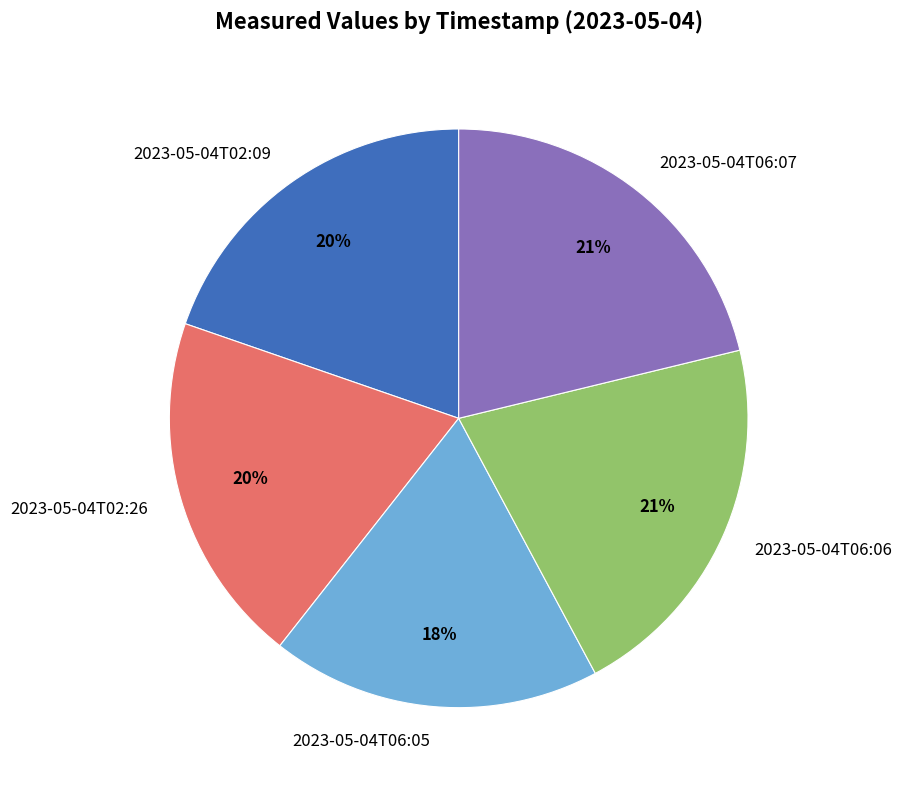

Is it true that 2023-05-04T06:05 is 25% of the pie?

False